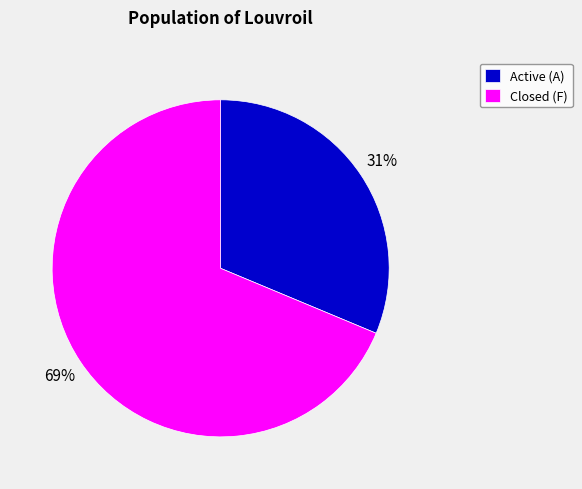

Rank the categories by value from lowest to highest.

Active (A), Closed (F)